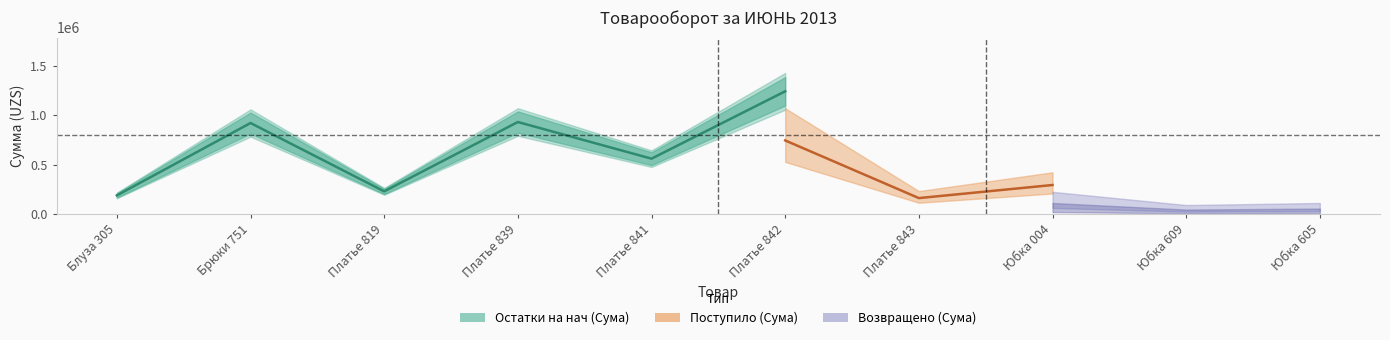

Which series has the widest spread of values?

Остатки на нач (Сума)